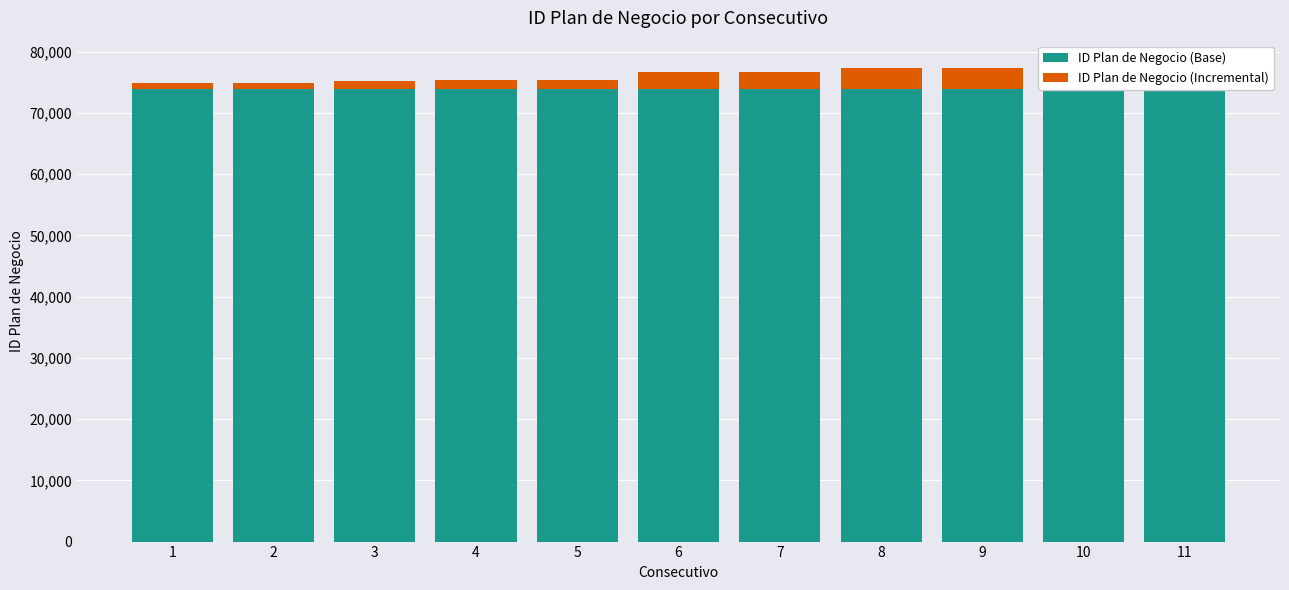

Reading left to right, transcribe all the data shown in this chart.

ID Plan de Negocio (Base): 1=74000	2=74000	3=74000	4=74000	5=74000	6=74000	7=74000	8=74000	9=74000	10=74000	11=74000
ID Plan de Negocio (Incremental): 1=874	2=904	3=1286	4=1385	5=1400	6=2638	7=2716	8=3390	9=3401	10=3909	11=3920